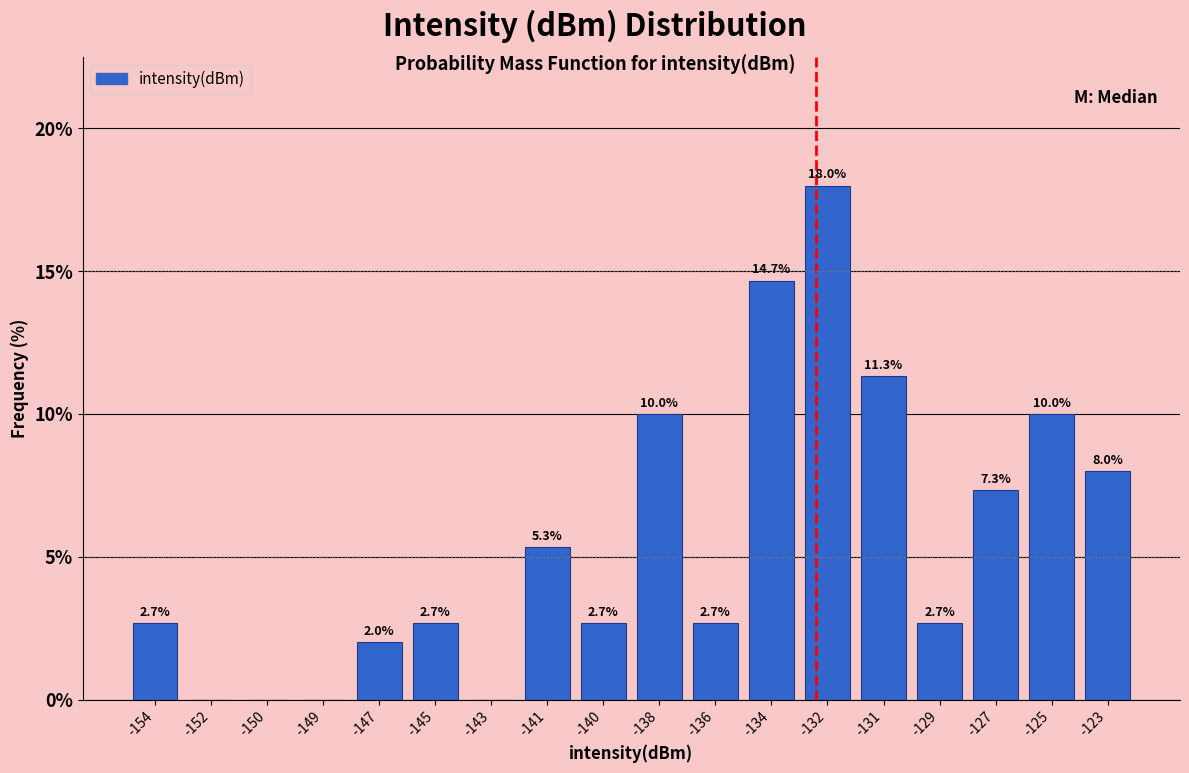

Reading right to left, what are all the values shown in this chart?

-123=8.0	-125=10.0	-127=7.3	-129=2.7	-131=11.3	-132=18.0	-134=14.7	-136=2.7	-138=10.0	-140=2.7	-141=5.3	-143=0.0	-145=2.7	-147=2.0	-149=0.0	-150=0.0	-152=0.0	-154=2.7